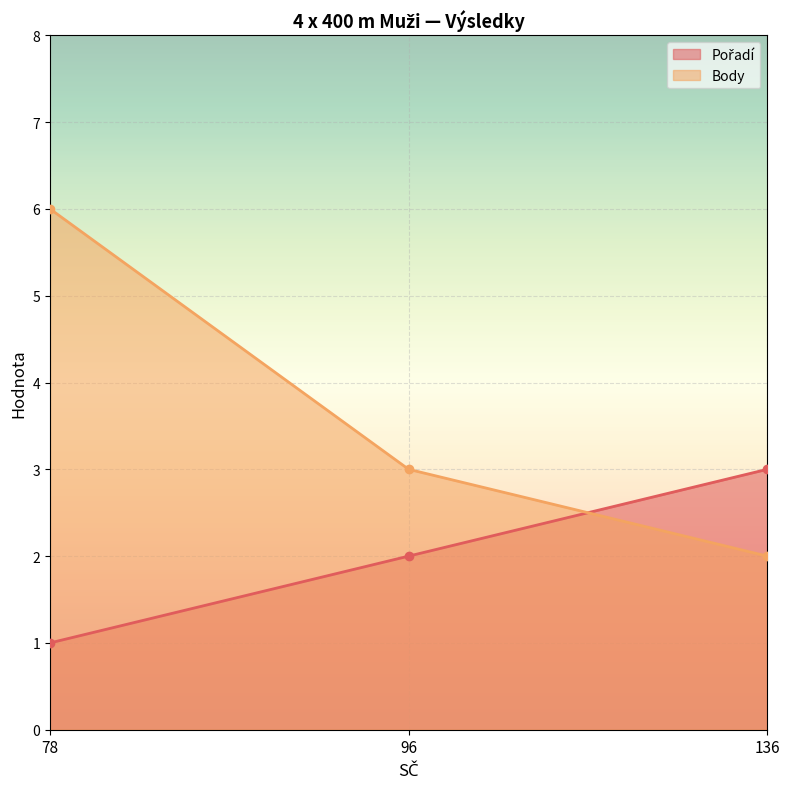

How many data points in Pořadí are above 2?

1